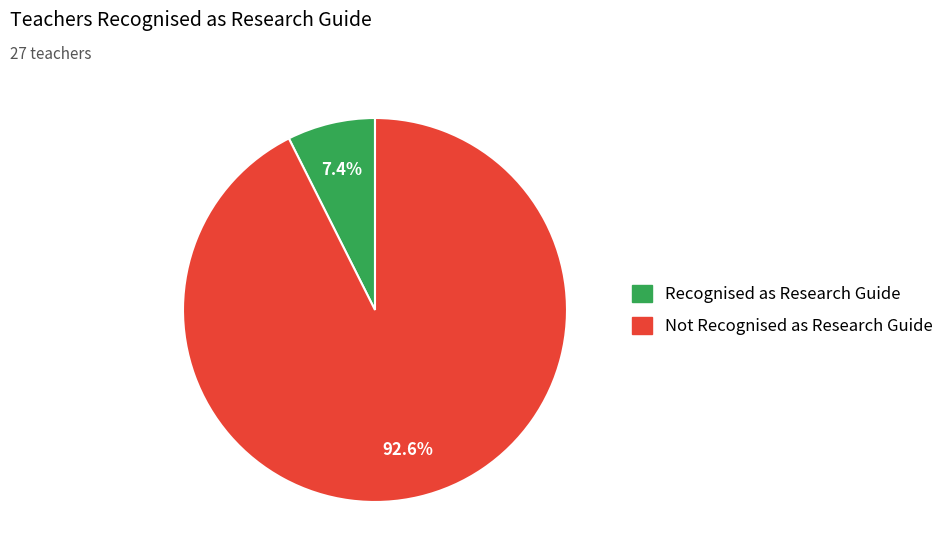

Combined, do Recognised as Research Guide and Not Recognised as Research Guide account for over 50%?

Yes